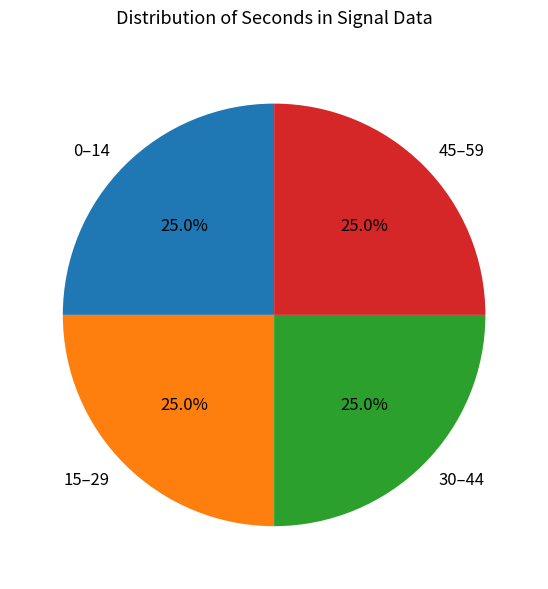

Approximately how many times larger is the value at 30–44 compared to 15–29?

1.0